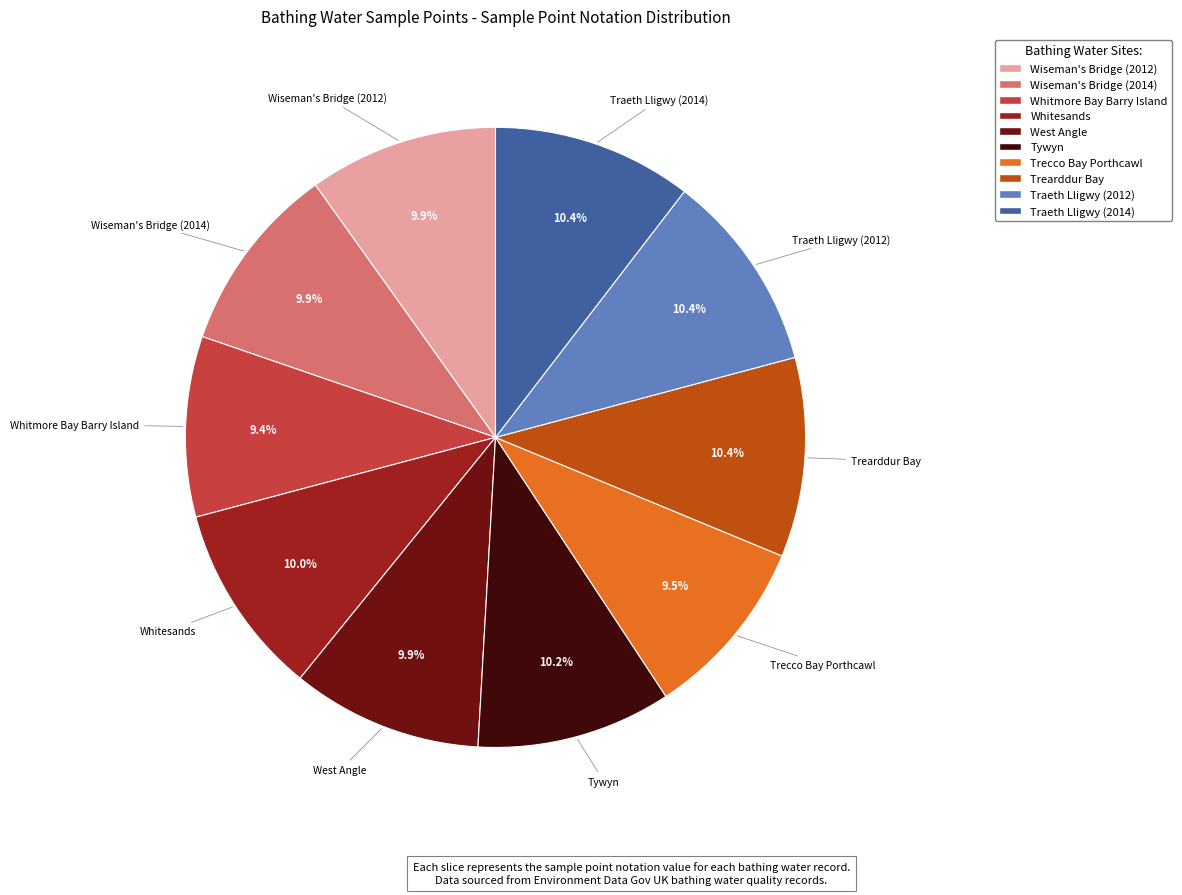

Combined, what portion of the pie is Wiseman's Bridge (2014) and Trearddur Bay?

20.3%